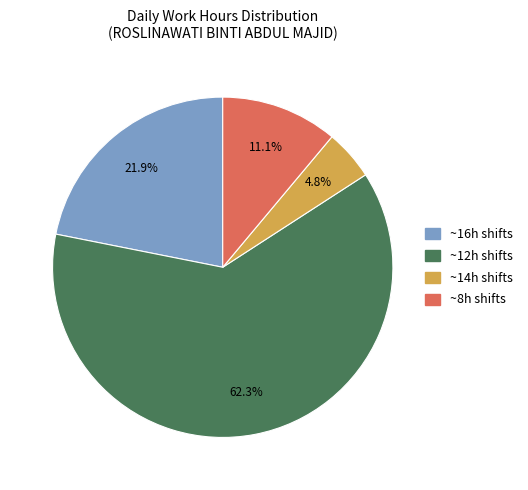

Is there any slice that represents more than half of the pie?

Yes